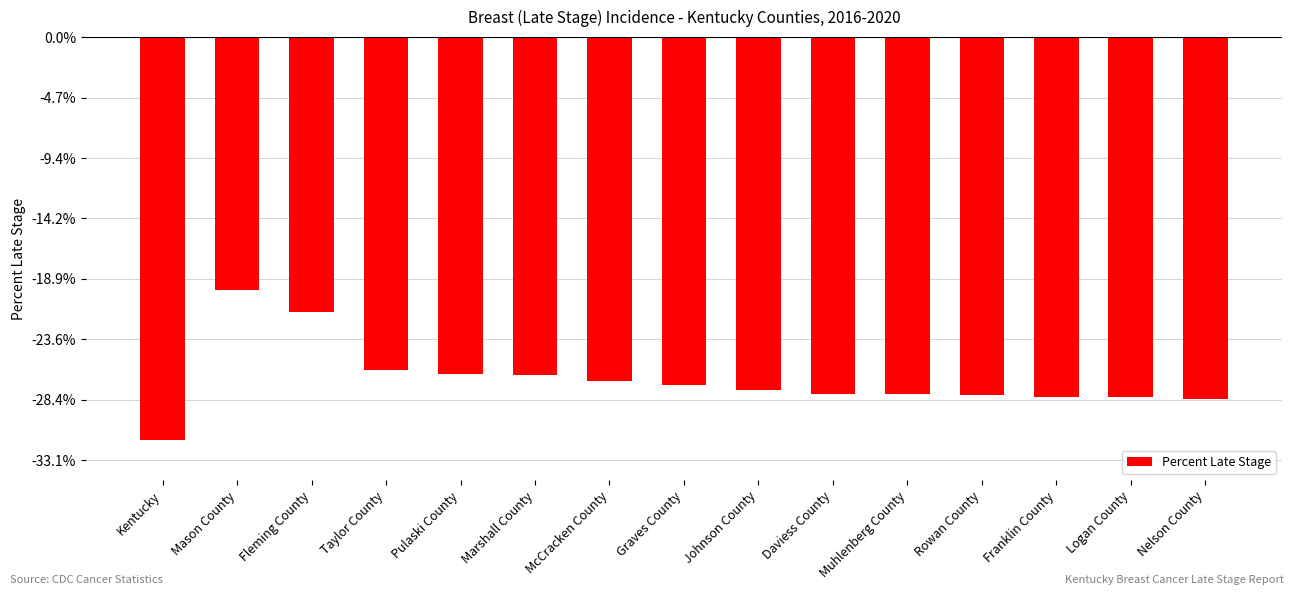

Count the number of data series in this chart.

1